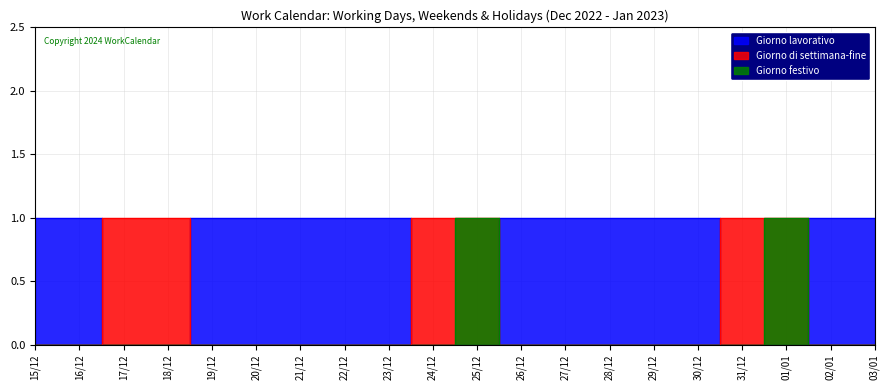

What is the maximum value shown in the chart?

1